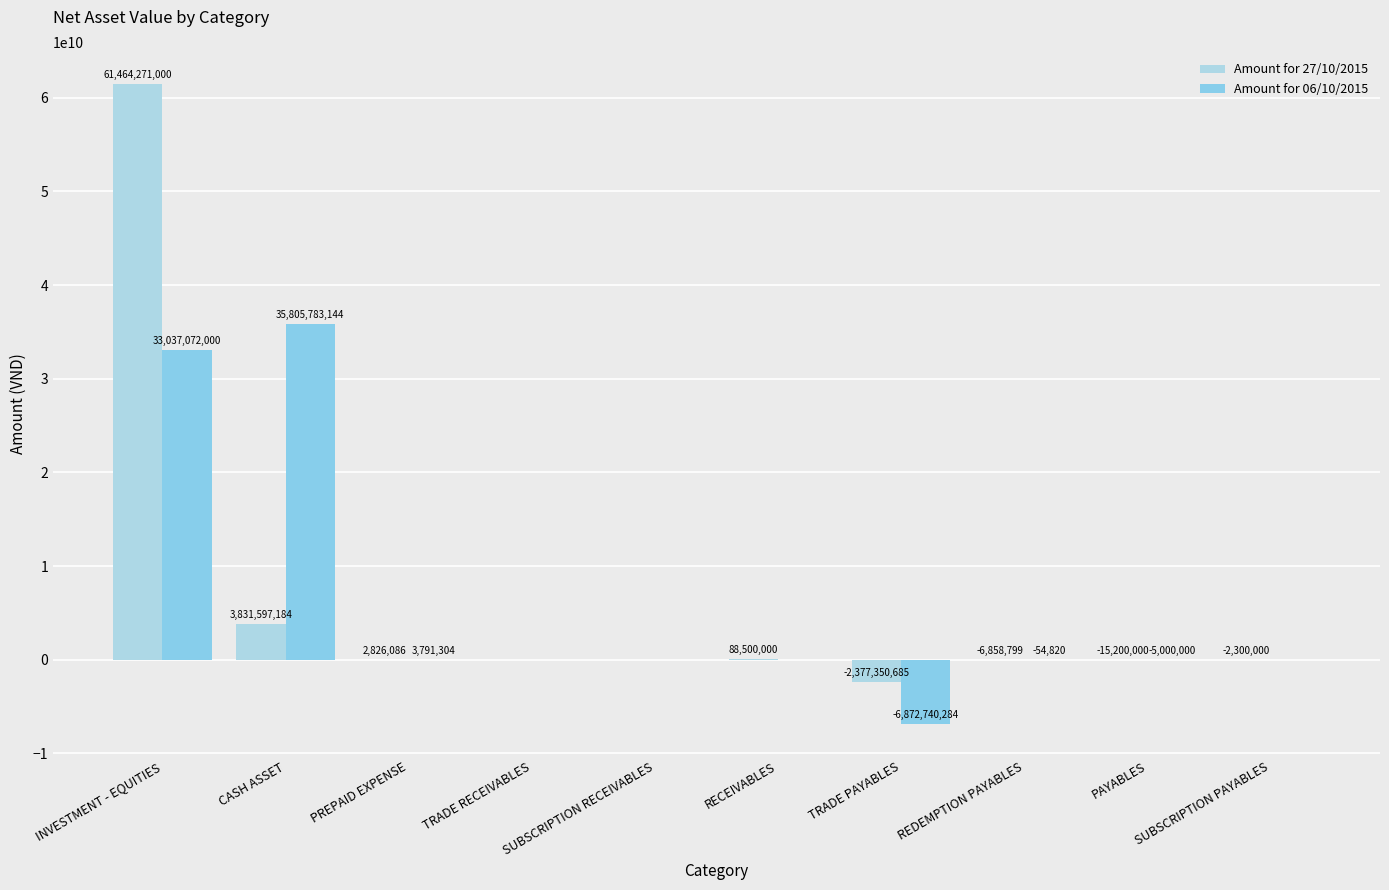

How many data points does each series have?

10